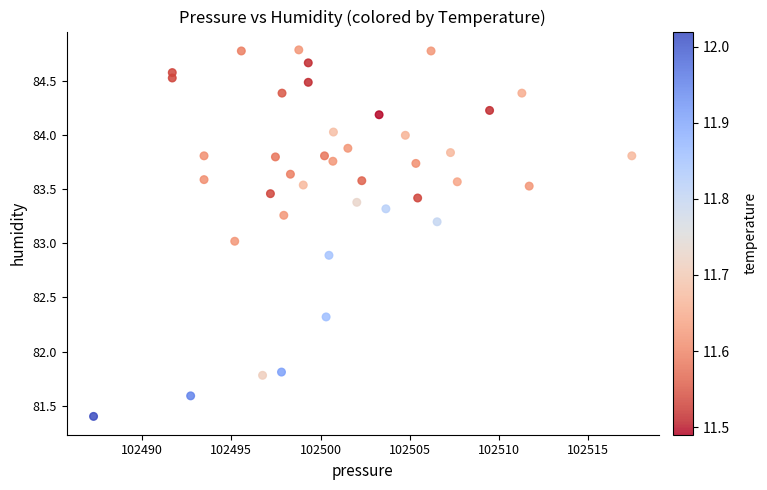

What is the range of X values (max minus min)?

30.2